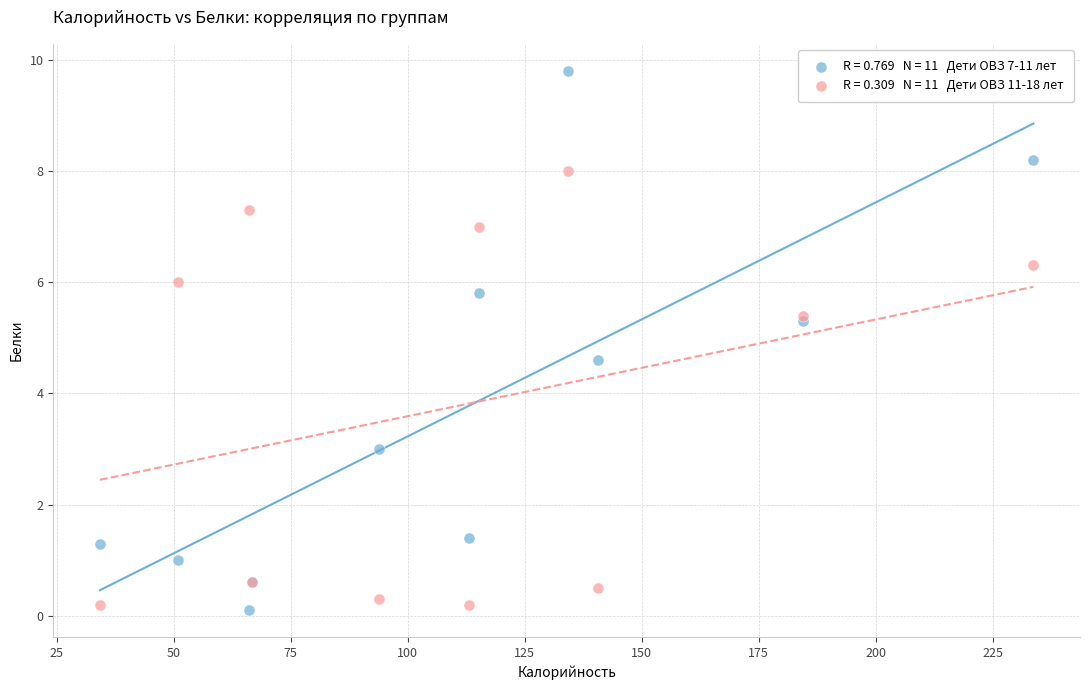

Across all series, what Y value is closest to 4?

4.6